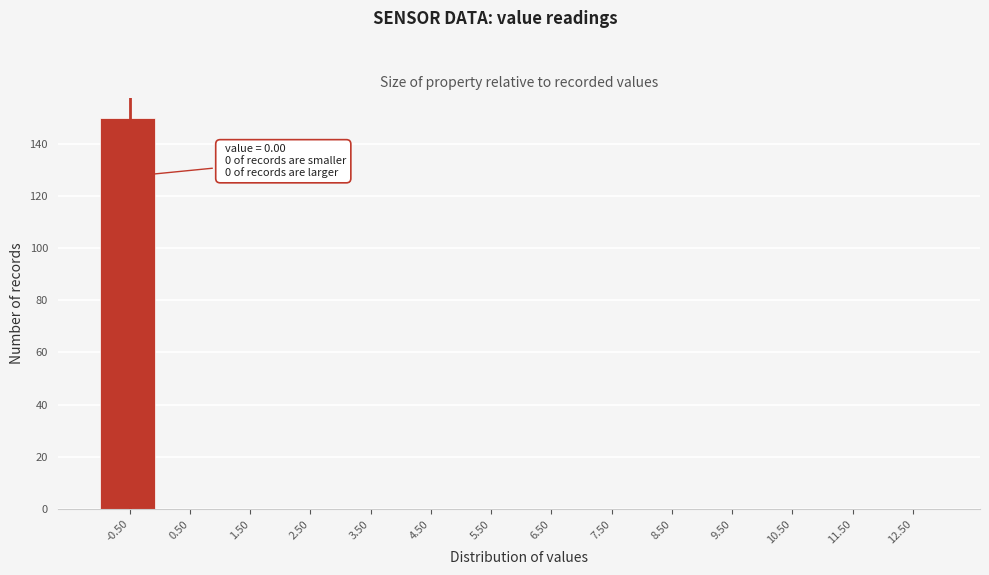

Reading right to left, extract all data points from this chart.

12.50=0	11.50=0	10.50=0	9.50=0	8.50=0	7.50=0	6.50=0	5.50=0	4.50=0	3.50=0	2.50=0	1.50=0	0.50=0	-0.50=150